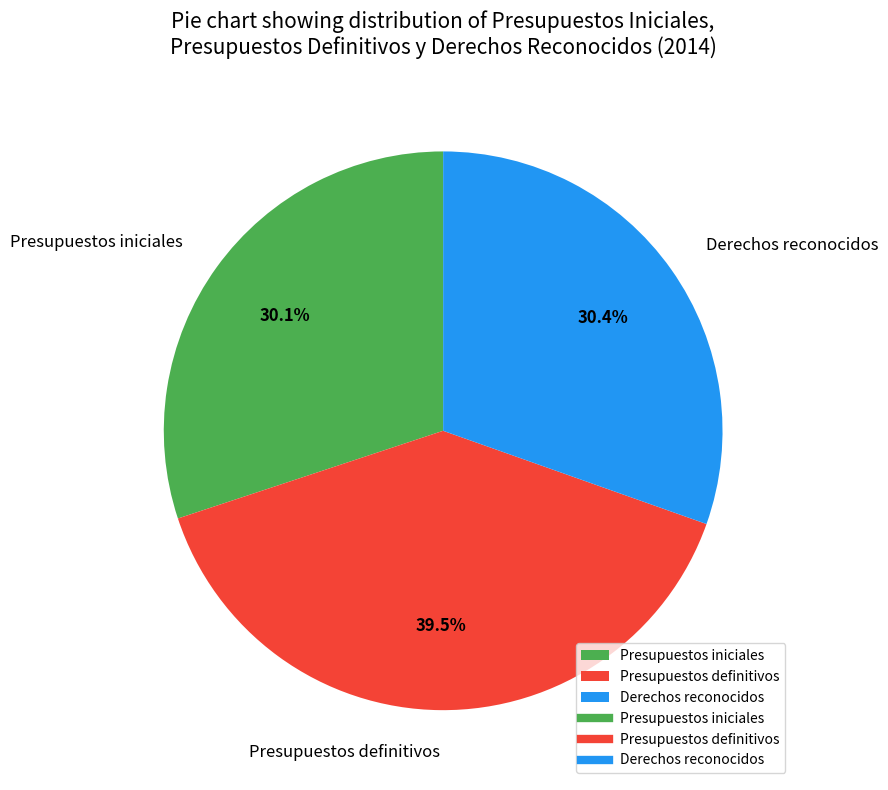

To the nearest percent, what percentage of the pie is Presupuestos iniciales?

30%